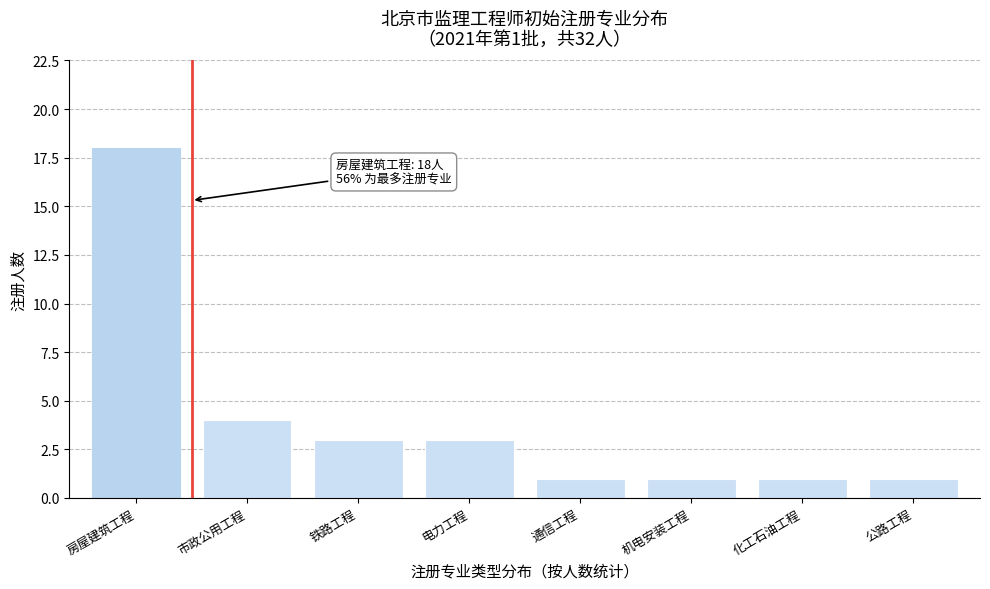

Reading left to right, what are all the values shown in this chart?

18	4	3	3	1	1	1	1